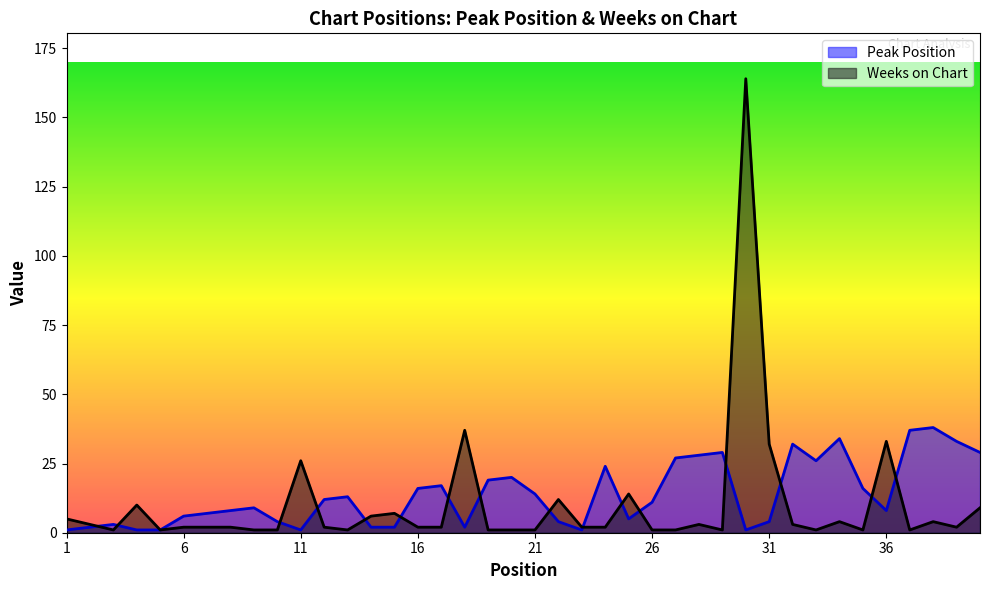

What value does the Weeks on Chart series have at 25, to the nearest 5?

15